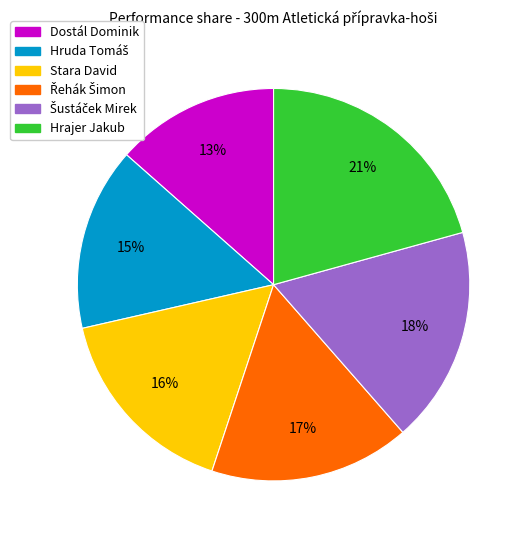

Which category has the smallest portion of the pie?

Dostál Dominik